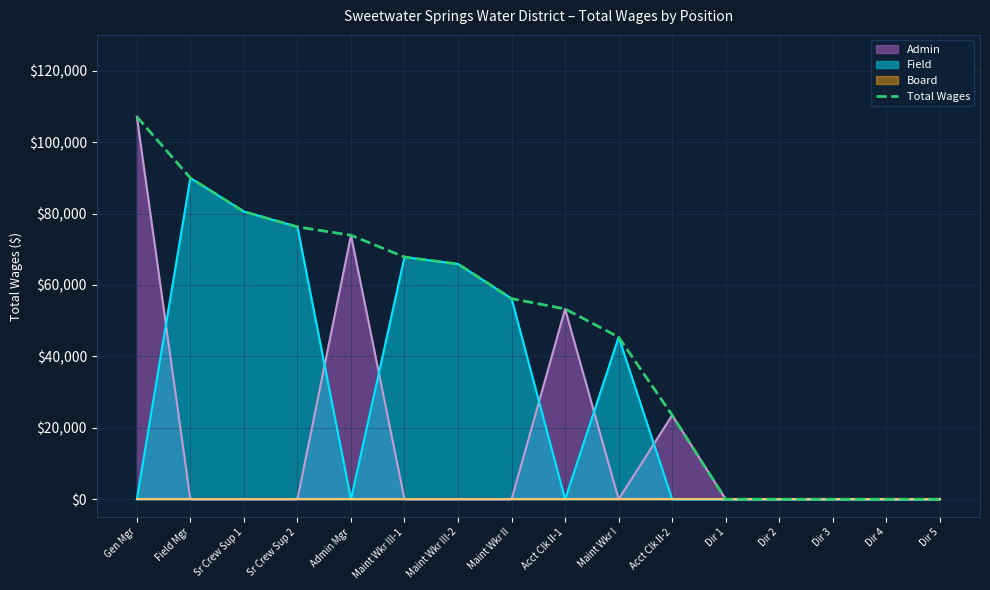

The chart shows a value of 53281 at Acct Clk II-1. True or false?

True